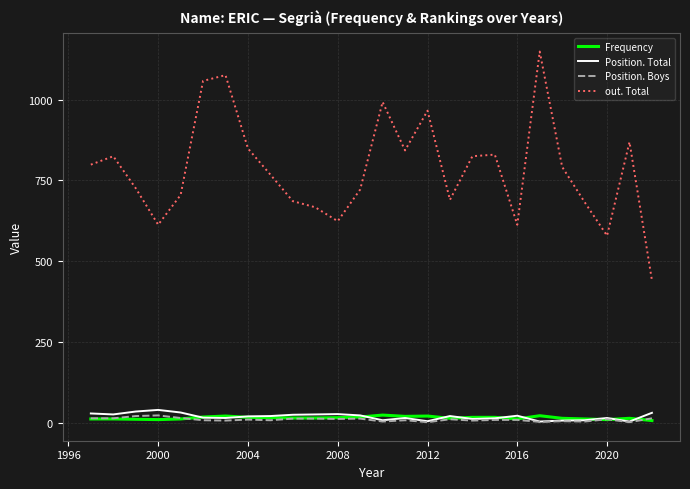

True or false: out. Total and Position. Total intersect in this chart.

False